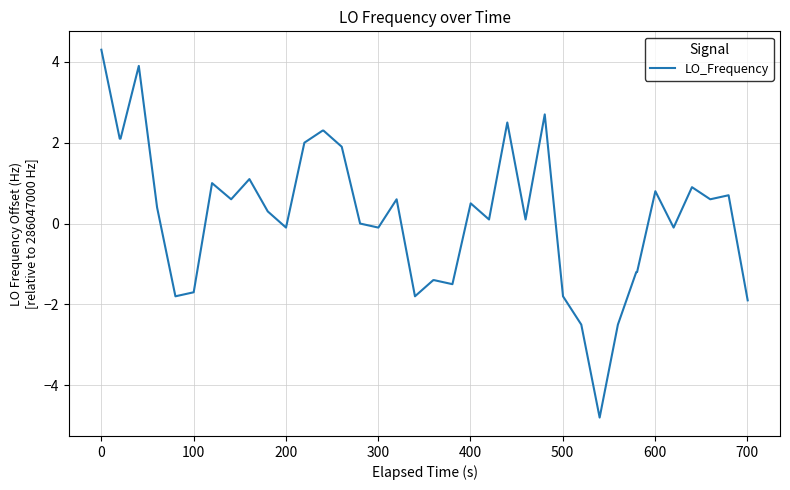

What is the difference between the maximum and minimum values?

9.1